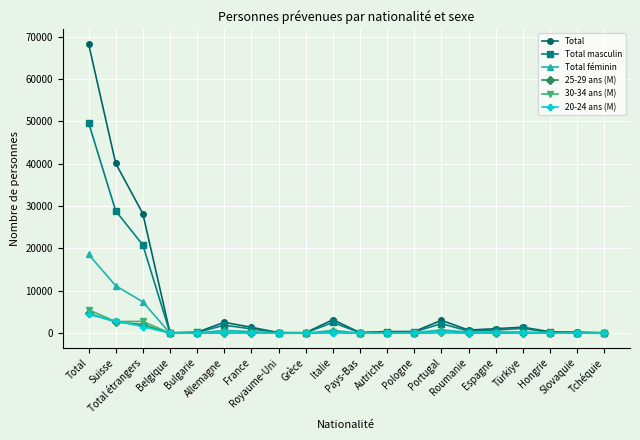

Which series has the widest spread of values?

Total